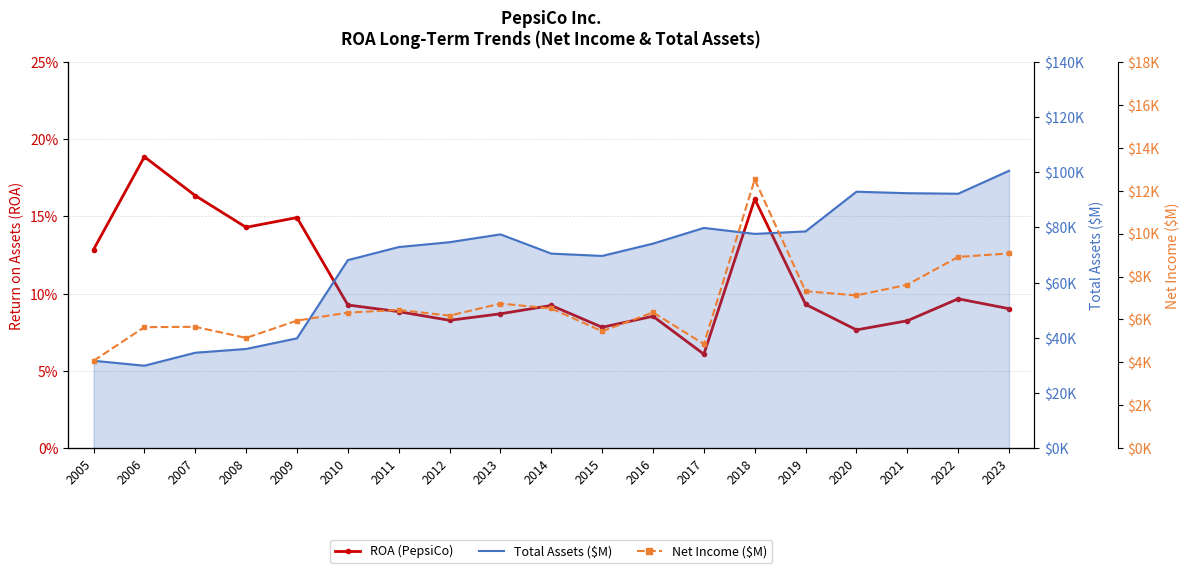

Does the chart have visible grid lines?

Yes